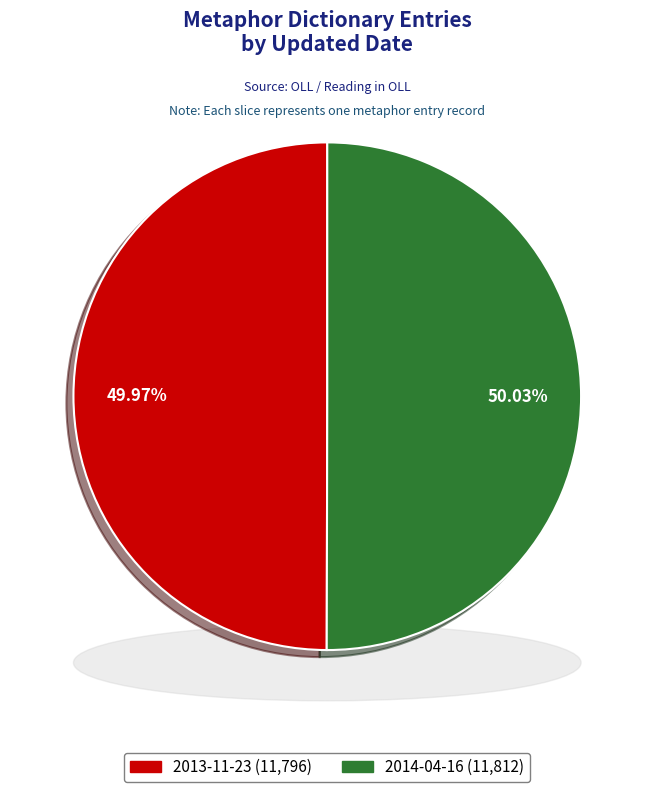

Count the number of slices in the pie.

2